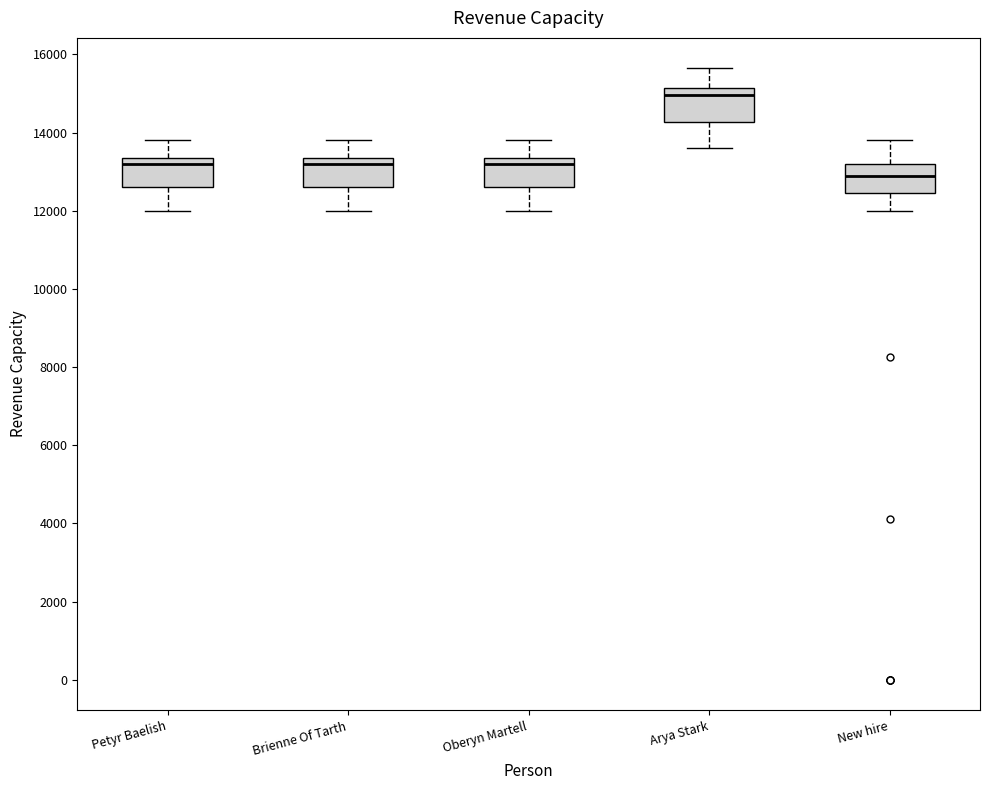

Reading left to right, transcribe this box plot: for each box, give where its median line is, the range the box spans, and where its two whiskers end, as read against the y-axis. The values are not printed on the chart, so give them approximately, as read against the axis.

Petyr Baelish: median 13200, box 12600 to 13400, whiskers 12000 to 13800
Brienne Of Tarth: median 13200, box 12600 to 13400, whiskers 12000 to 13800
Oberyn Martell: median 13200, box 12600 to 13400, whiskers 12000 to 13800
Arya Stark: median 15000, box 14200 to 15200, whiskers 13600 to 15600
New hire: median 13000, box 12400 to 13200, whiskers 12000 to 13800